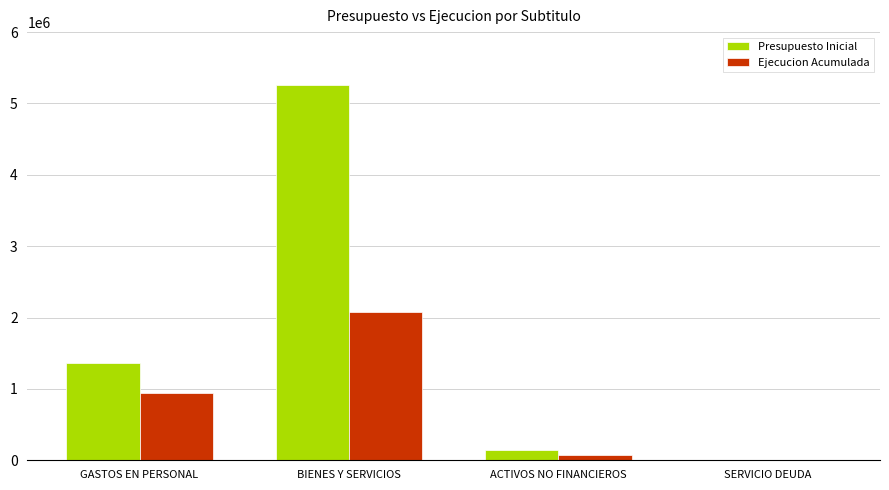

At which category is the sum across all series the highest?

BIENES Y SERVICIOS